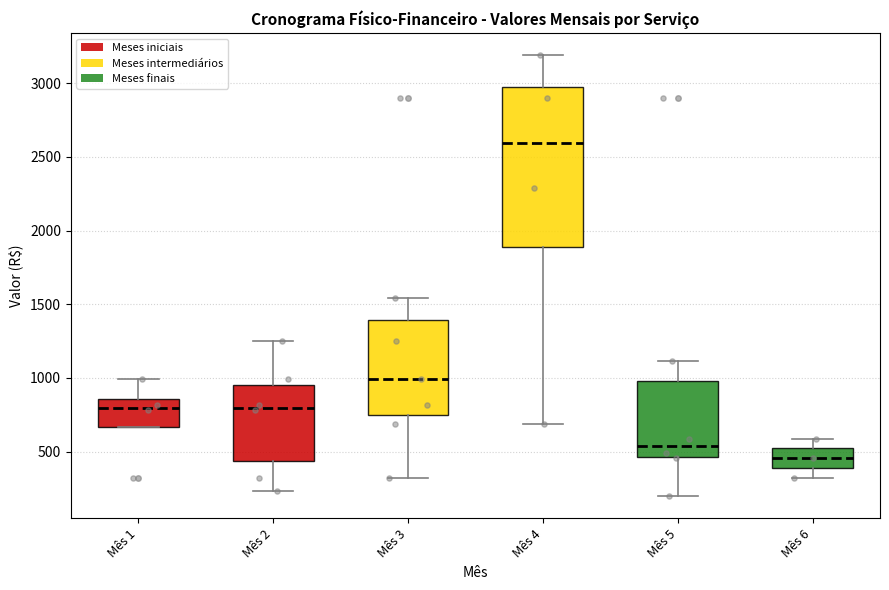

Which box's median line is the highest?

Mês 4